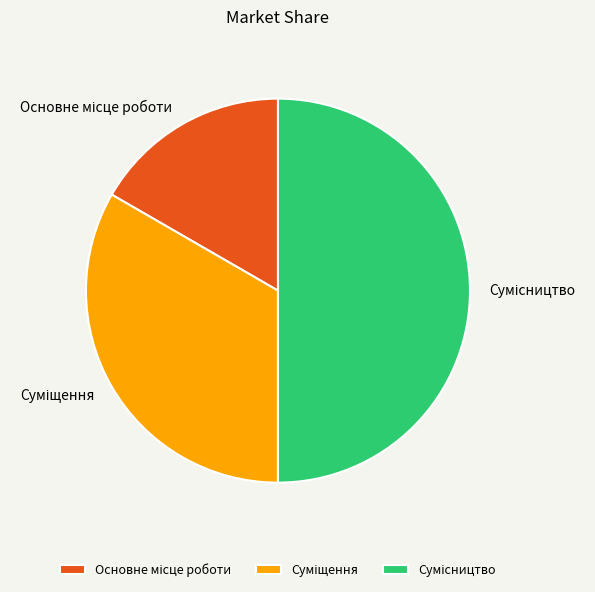

Approximately how many times larger is the value at Основне місце роботи compared to Сумісництво?

0.3